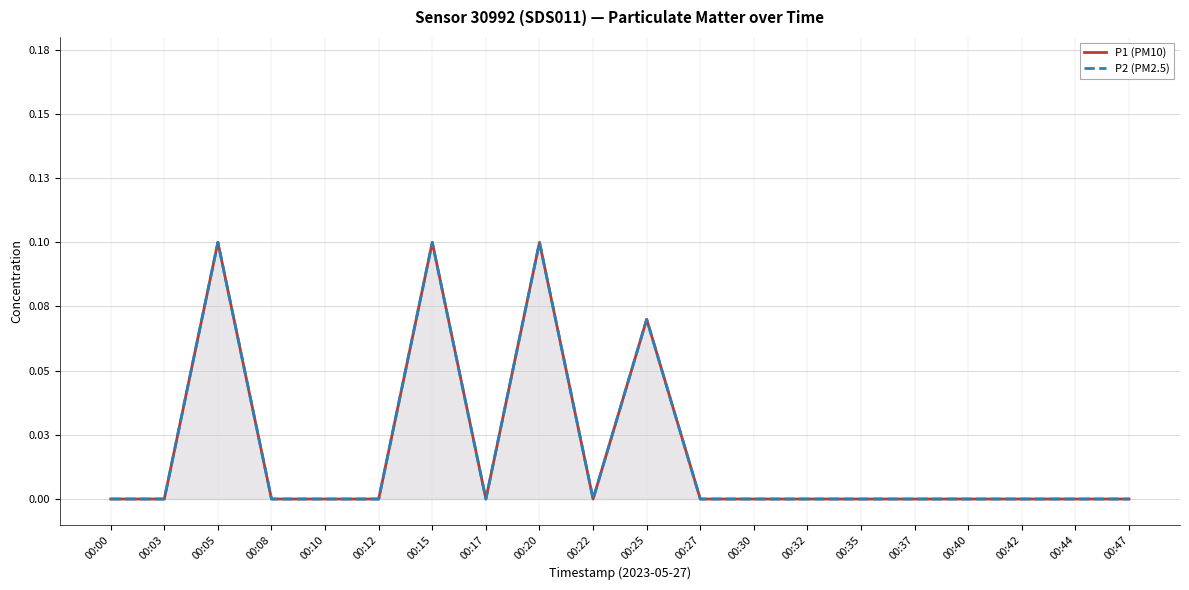

What is the sum of the P1 (PM10) values at 00:20 and 00:25?

0.2